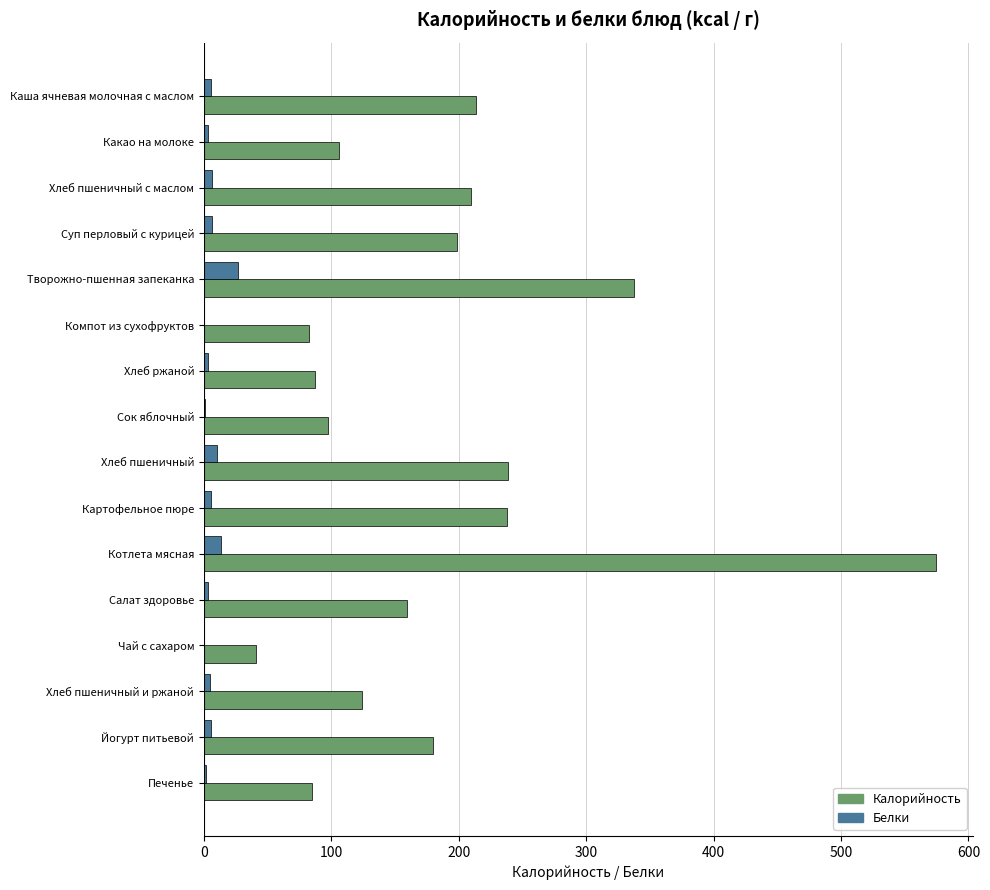

Is it true that Белки equals 13.1 at Котлета мясная?

True